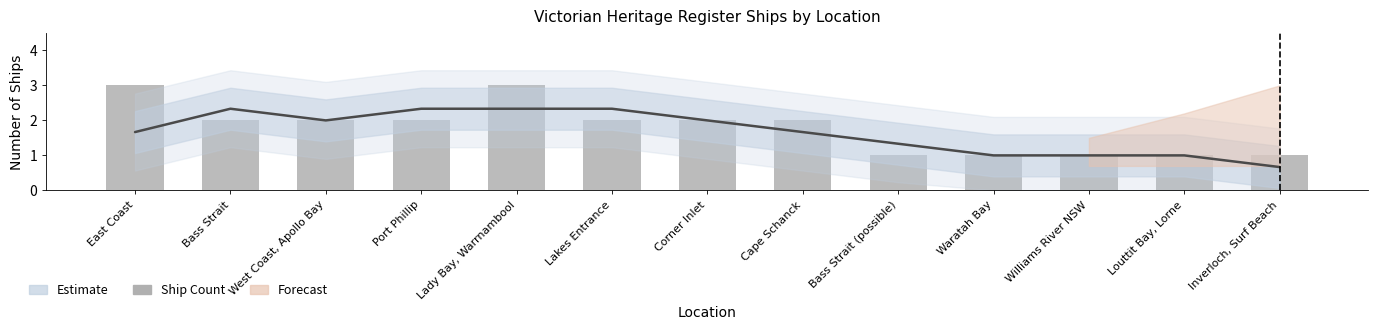

What is the ratio of the value at Inverloch, Surf Beach to the value at Bass Strait?

0.5